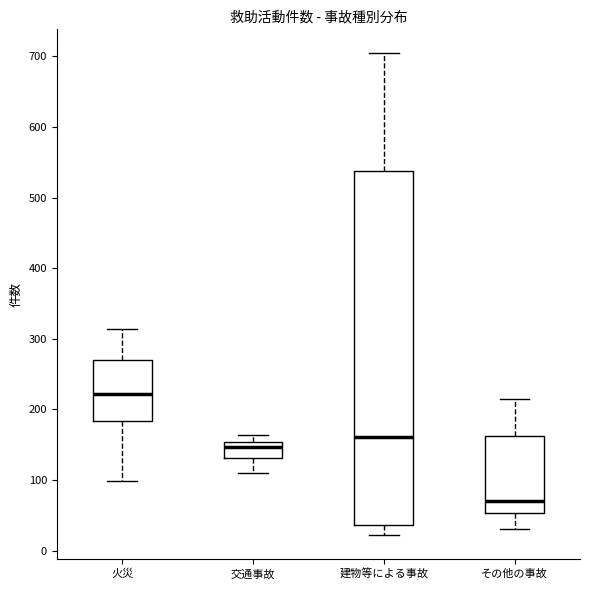

Reading left to right, read every box against the y-axis: the position of its median line, the range the box covers, and the ends of its whiskers. The values are not printed on the chart, so give them approximately, as read against the axis.

火災: median 220, box 180 to 270, whiskers 100 to 310
交通事故: median 150 (just below the box's upper edge), box 130 to 150, whiskers 110 to 160
建物等による事故: median 160, box 40 to 540, whiskers 20 to 700
その他の事故: median 70, box 50 to 160, whiskers 30 to 220